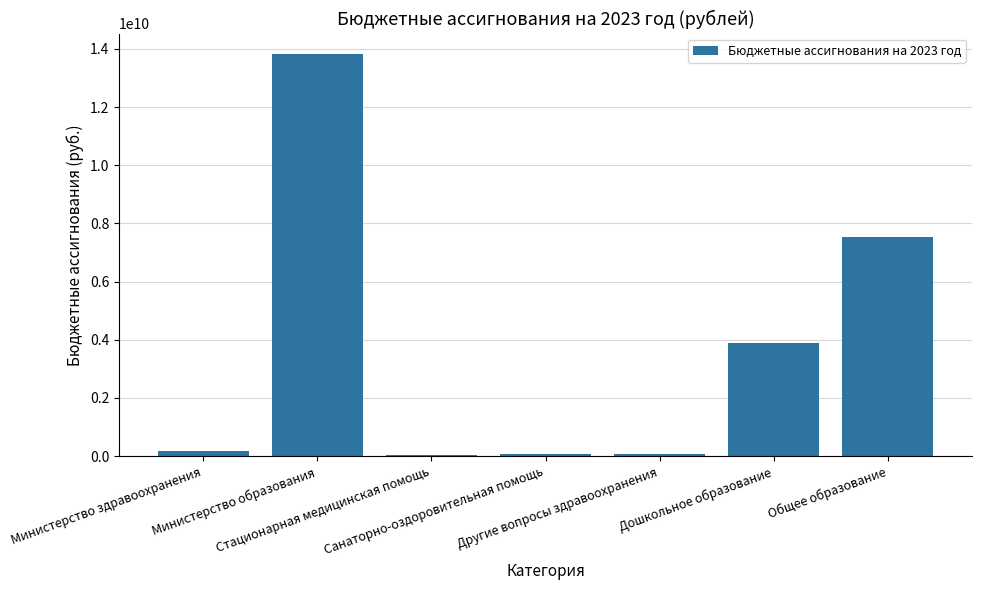

What is the difference between the values at Общее образование and Министерство образования?

6317594783.0